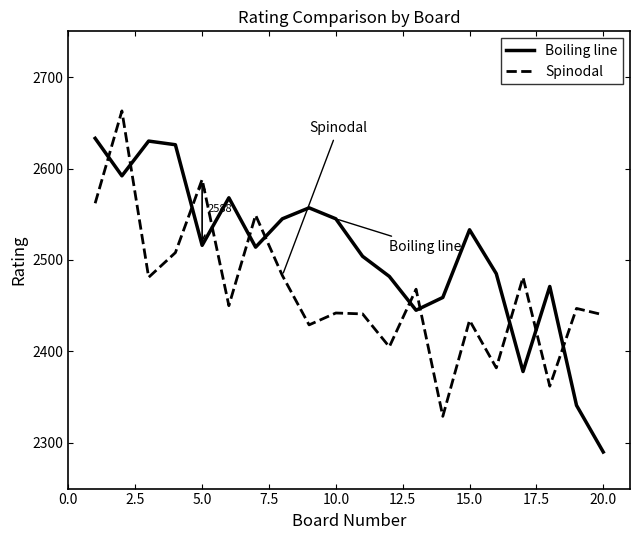

List the series in order of their peak value, highest first.

Spinodal, Boiling line